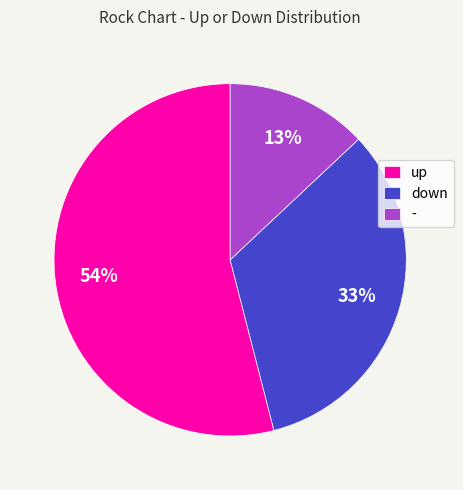

What is the largest slice in the pie chart?

up